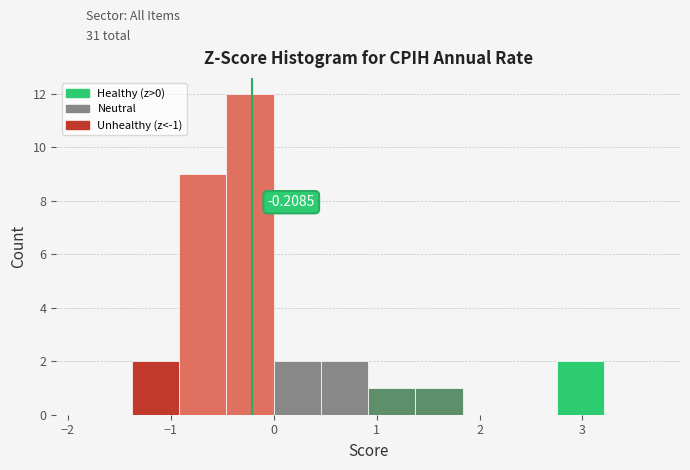

Over which range of the x-axis is the bar tallest?

-0.5 to 0.0